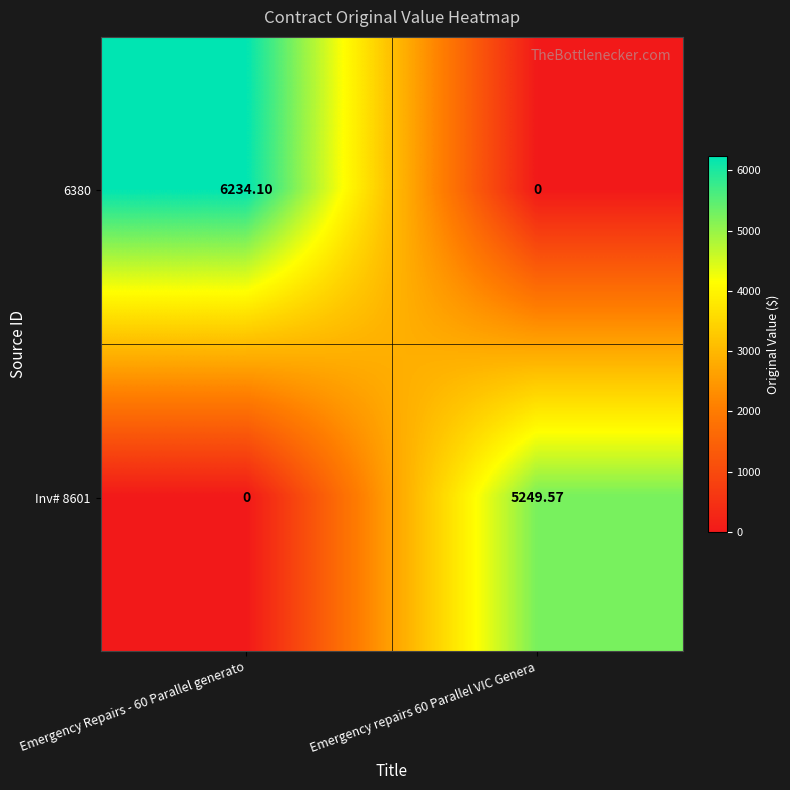

Is the value of 6380 at Emergency repairs 60 Parallel VIC Genera greater than the value of Inv# 8601 at Emergency repairs 60 Parallel VIC Genera?

No